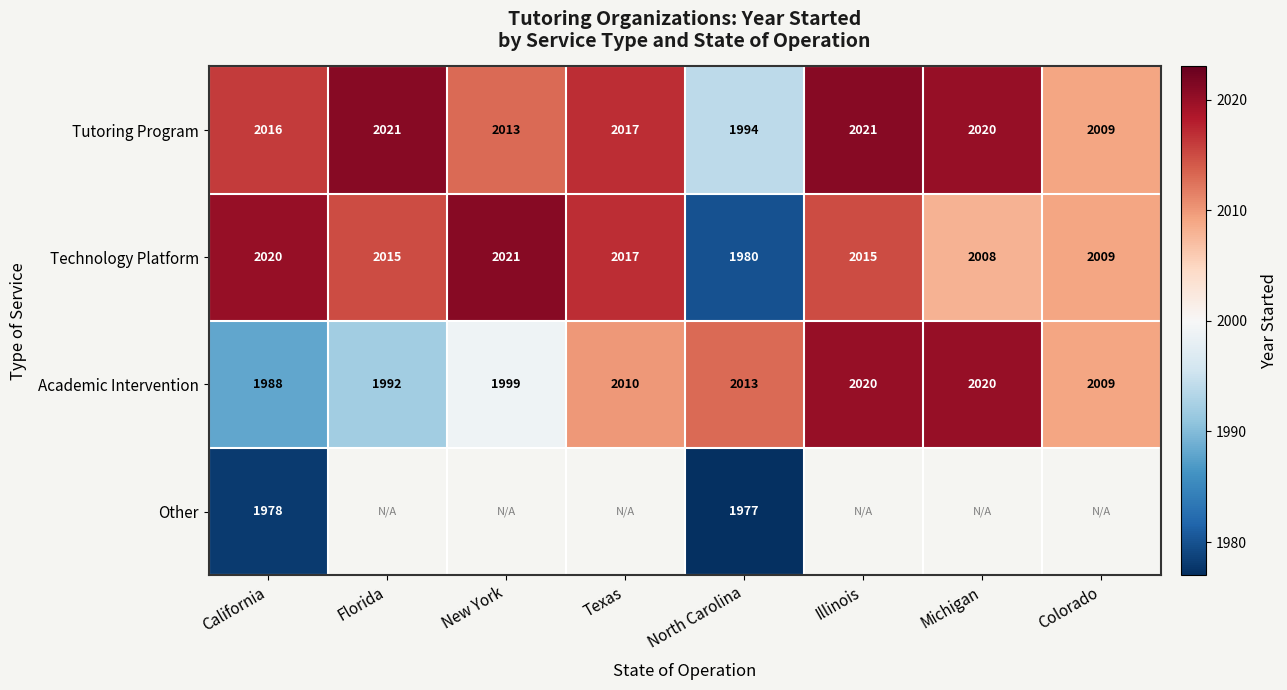

What is the minimum value for Tutoring Program?

1994